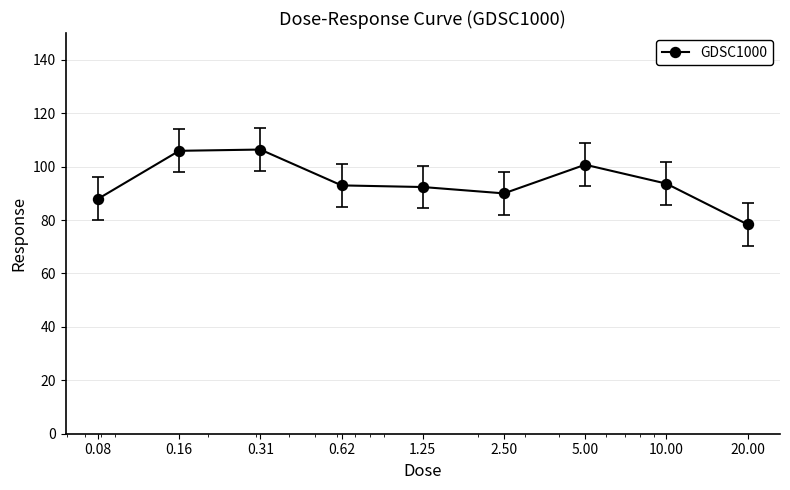

What is the value of the 2nd point from the left?

105.9